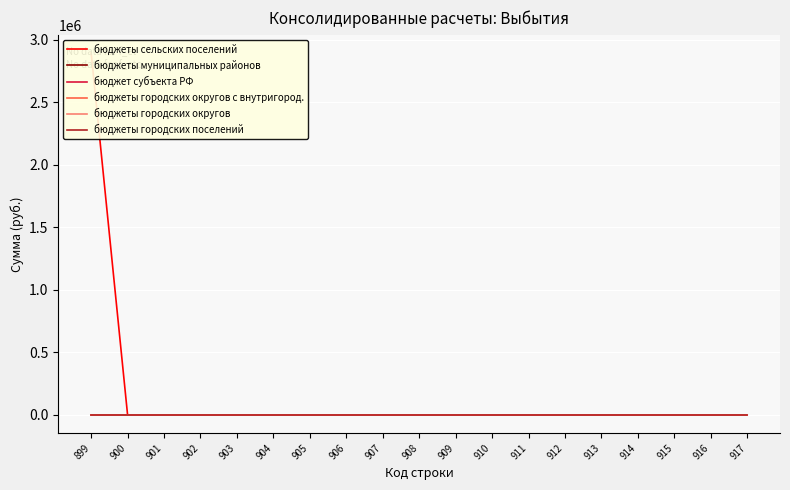

True or false: бюджеты городских поселений and бюджеты сельских поселений intersect in this chart.

False